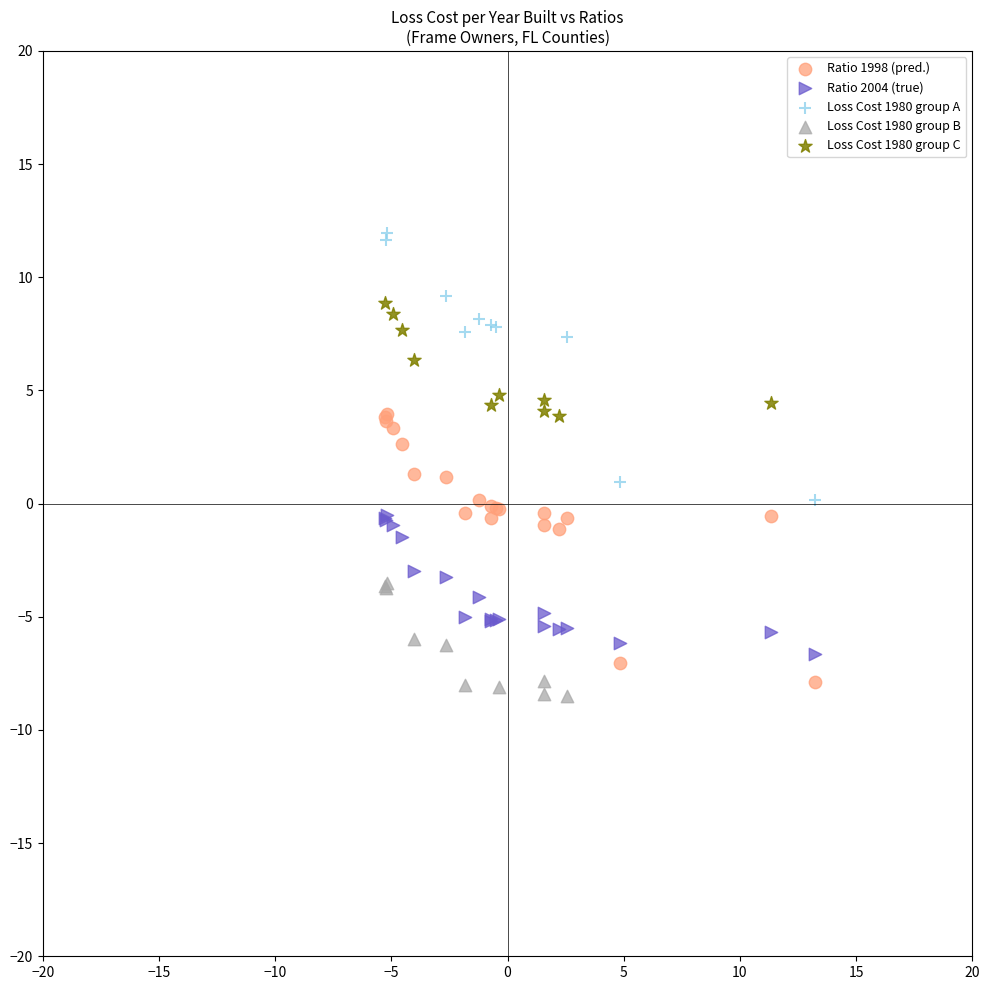

Which series reaches the maximum Y coordinate?

Loss Cost 1980 group A